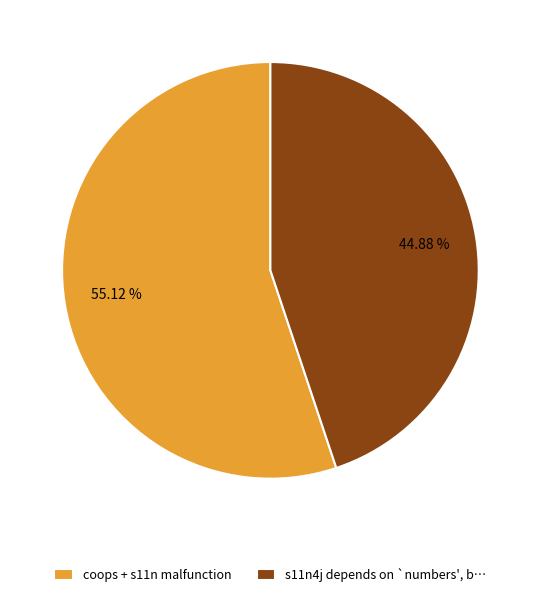

What is the majority slice?

coops + s11n malfunction